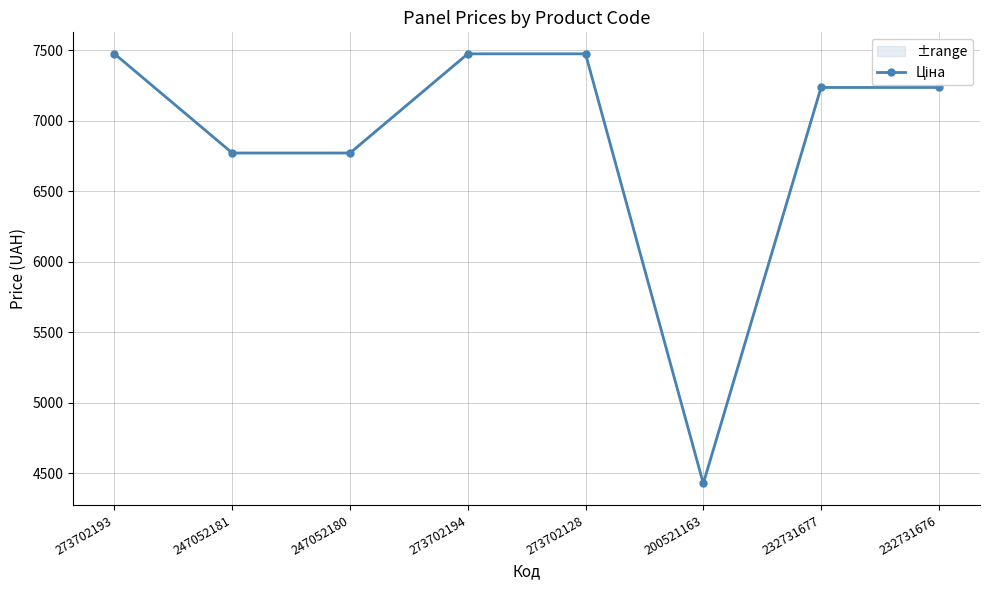

What is the label of the 4th point from the right?

273702128